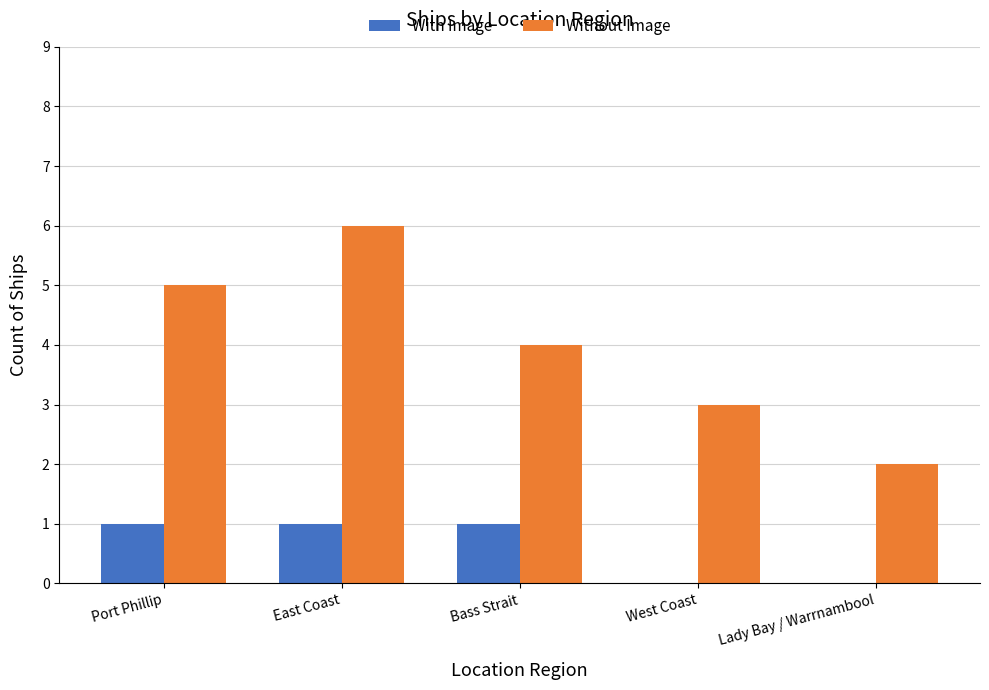

Which series has the largest range (max minus min)?

Without Image